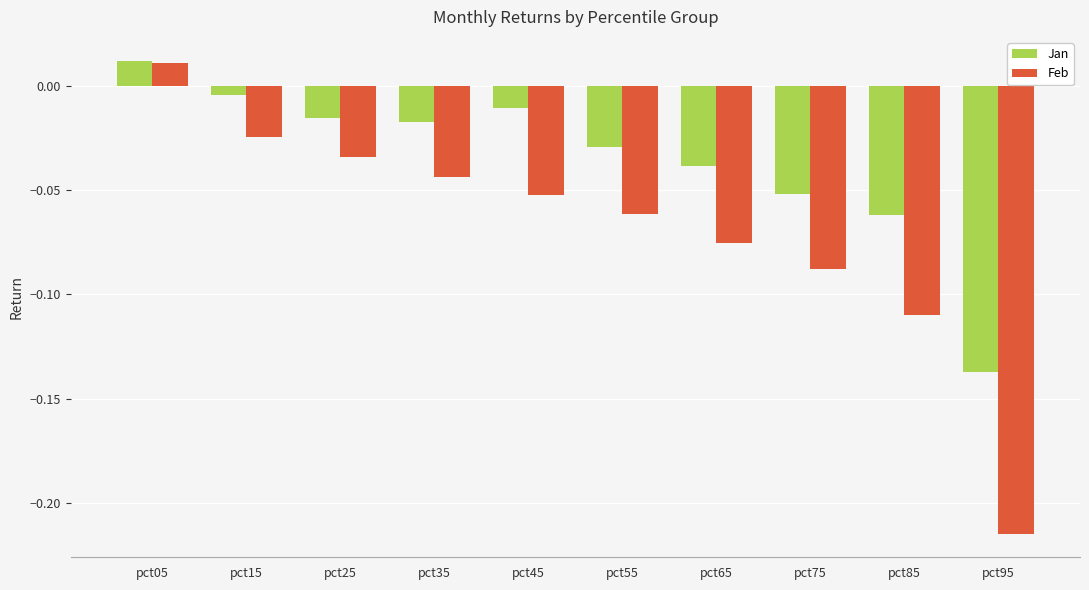

Which series has the largest range (max minus min)?

Feb